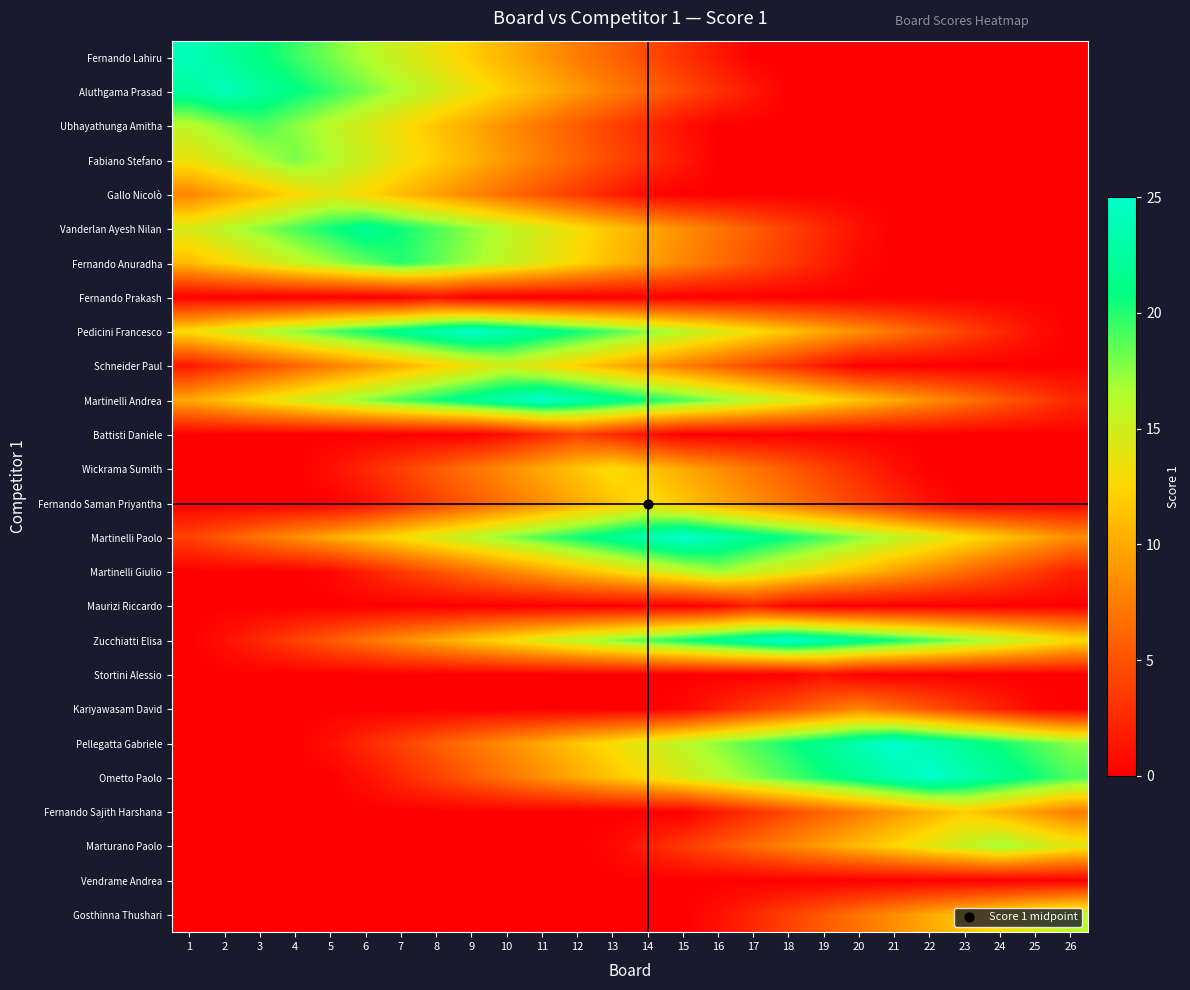

What is the spread (max minus min) of values at 5?

20.5